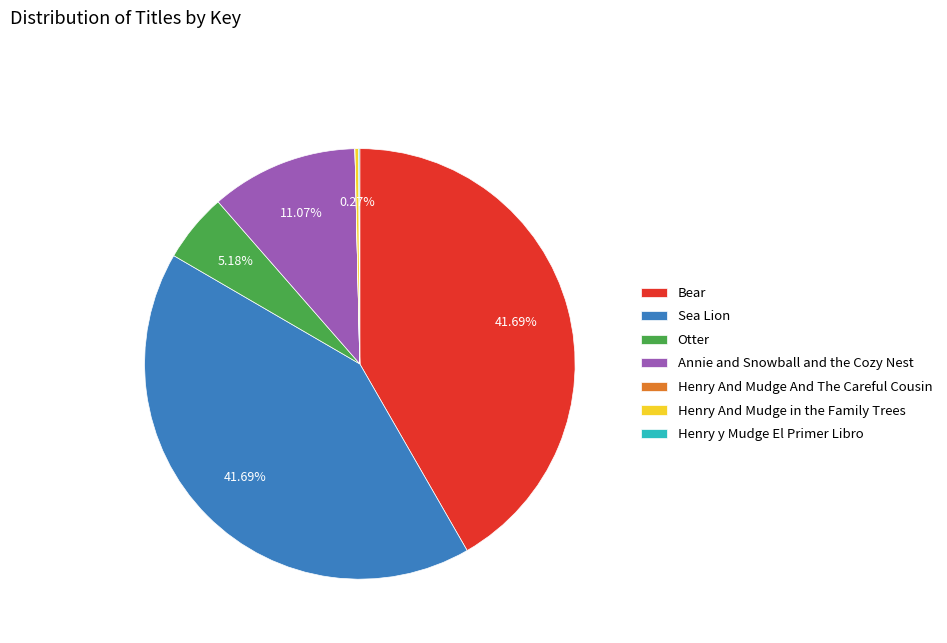

Is there a majority slice in this chart?

No